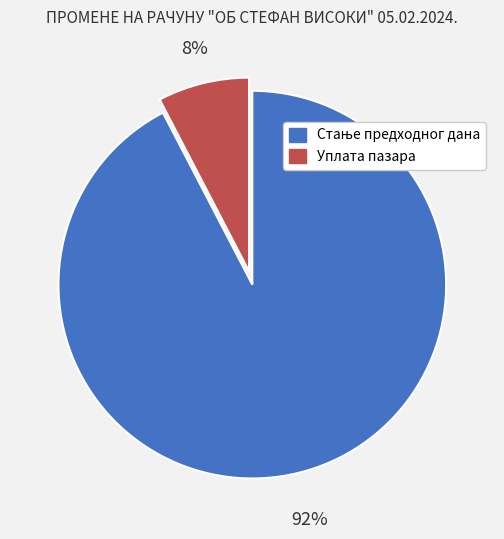

How many segments does this pie chart have?

2